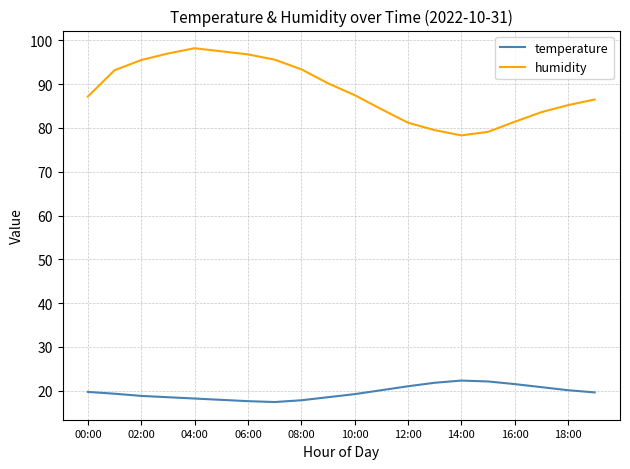

How many series are shown in this chart?

2